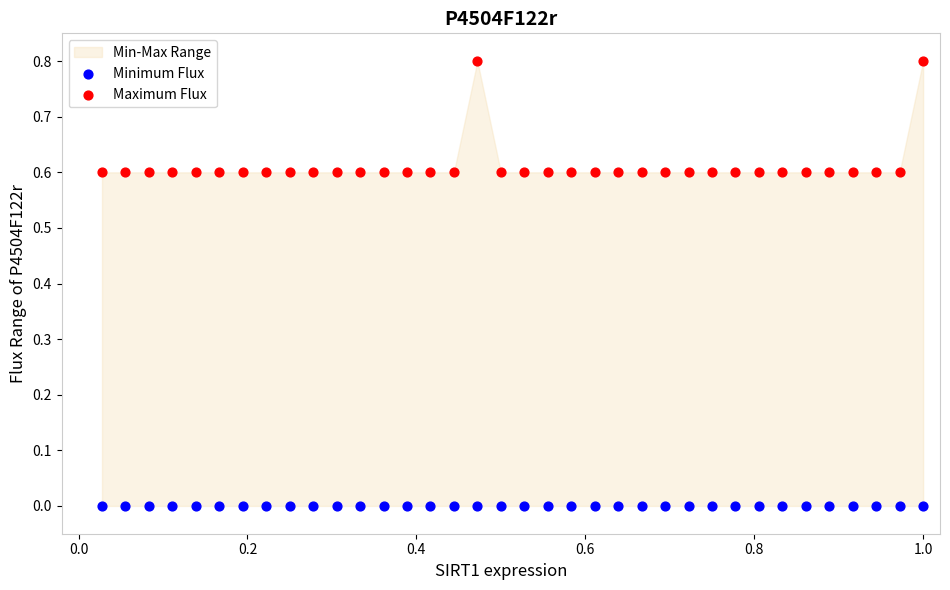

Which series contains the lowest Y value?

Minimum Flux